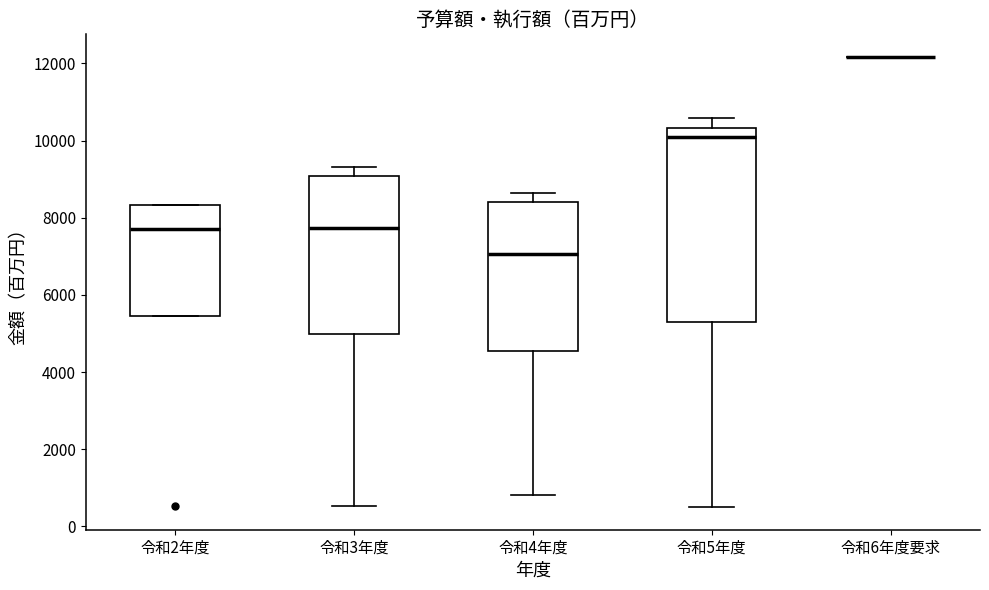

Reading left to right, read every box against the y-axis: the position of its median line, the range the box covers, and the ends of its whiskers. The values are not printed on the chart, so give them approximately, as read against the axis.

令和2年度: median 7600, box 5400 to 8400, whiskers 5400 to 8400
令和3年度: median 7800, box 5000 to 9000, whiskers 600 to 9400
令和4年度: median 7000, box 4600 to 8400, whiskers 800 to 8600
令和5年度: median 10000, box 5200 to 10400, whiskers 400 to 10600
令和6年度要求: box collapsed to a line at 12200, whiskers 12200 to 12200